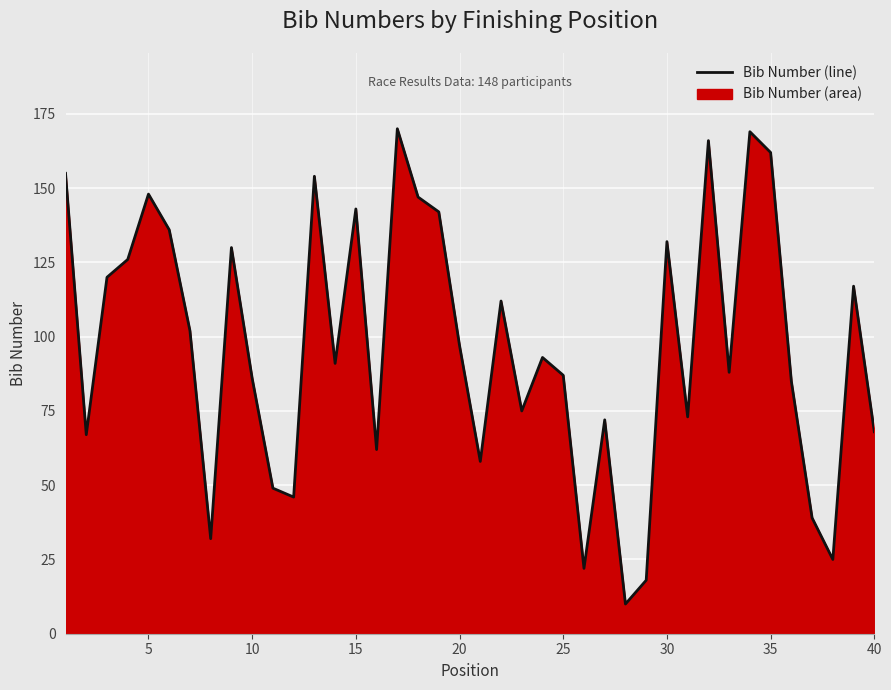

How many lines are shown in the chart?

1